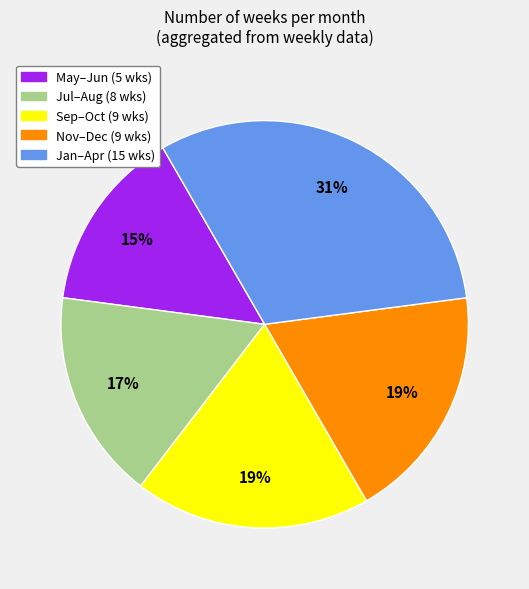

Count the number of slices in the pie.

5